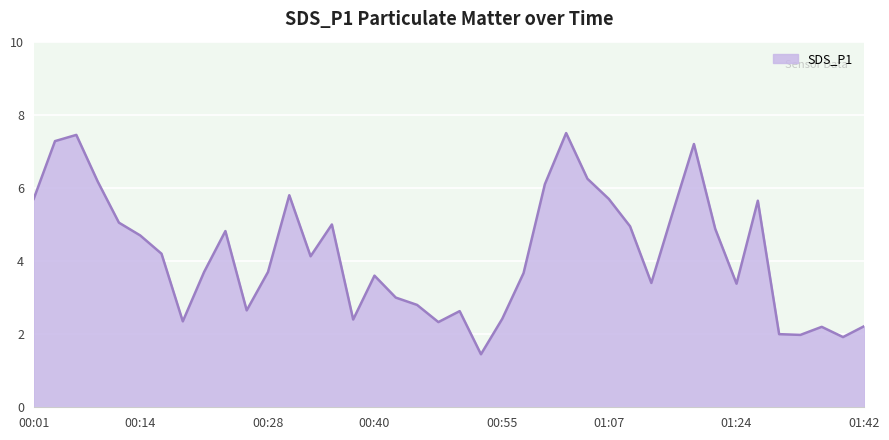

How many interior local peaks (higher than both neighbors) does the data have?

10